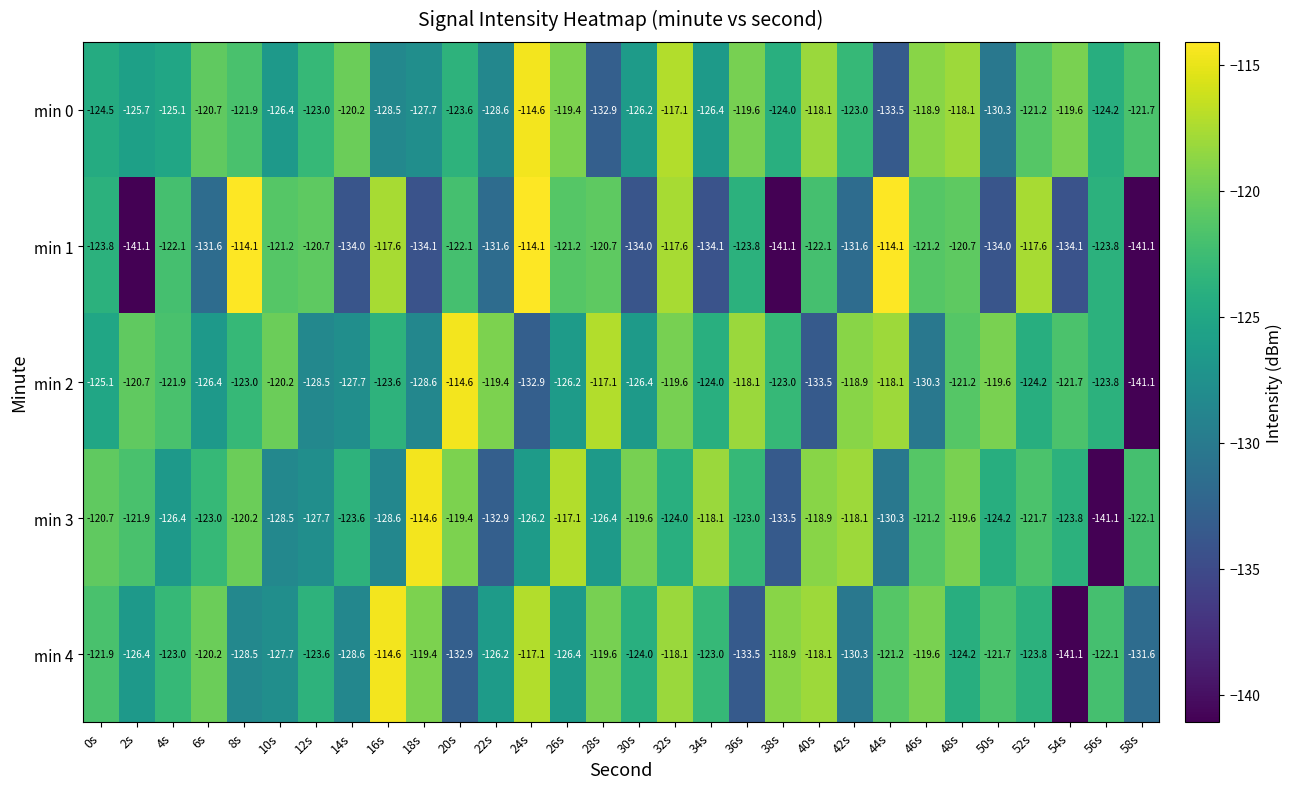

Where does the min 3 series first go above -123?

0s